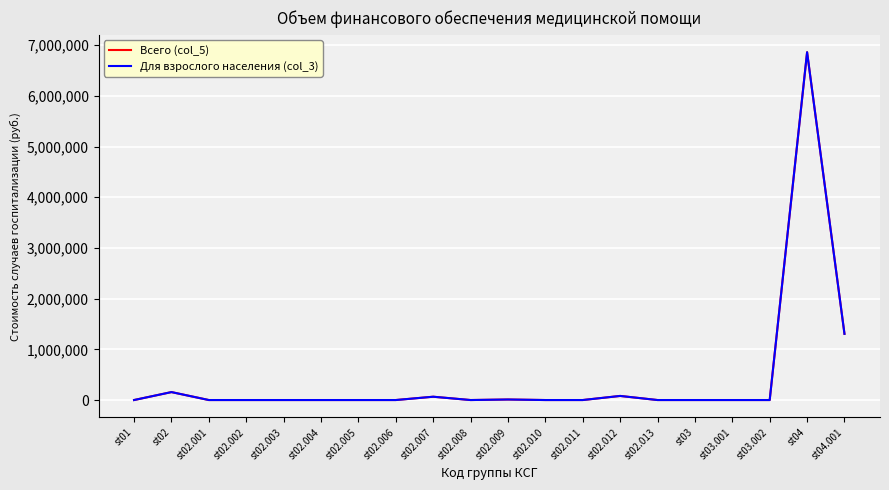

Is this an area chart (filled region under the line)?

No